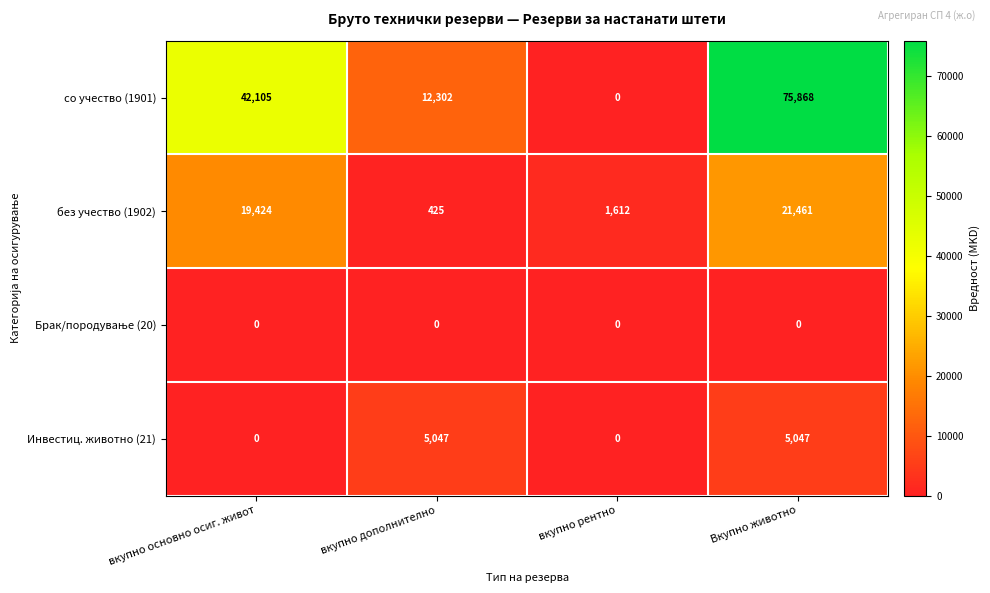

How many со учество (1901) values are between 12302 and 75868?

3